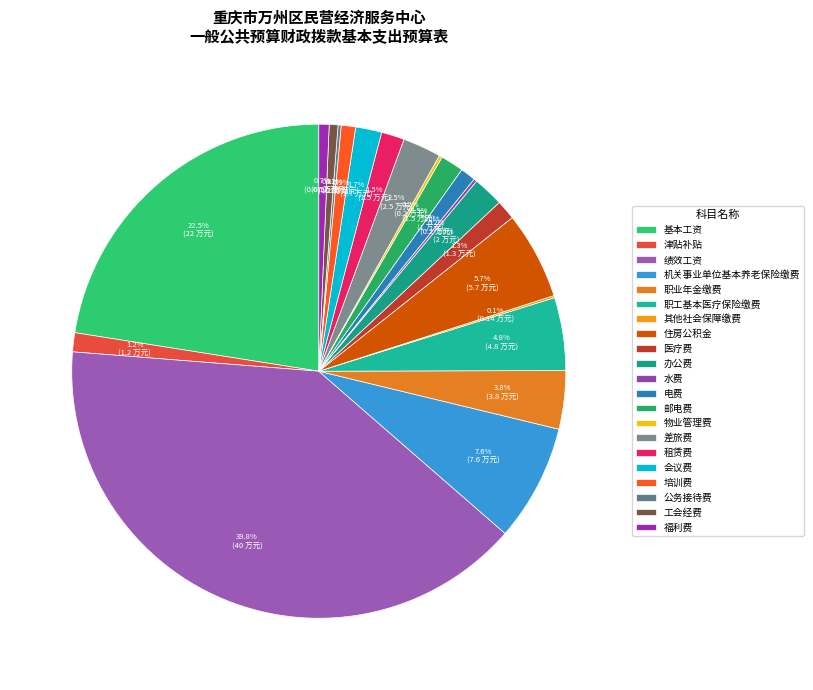

Is it true that 基本工资 is 23% of the pie?

True